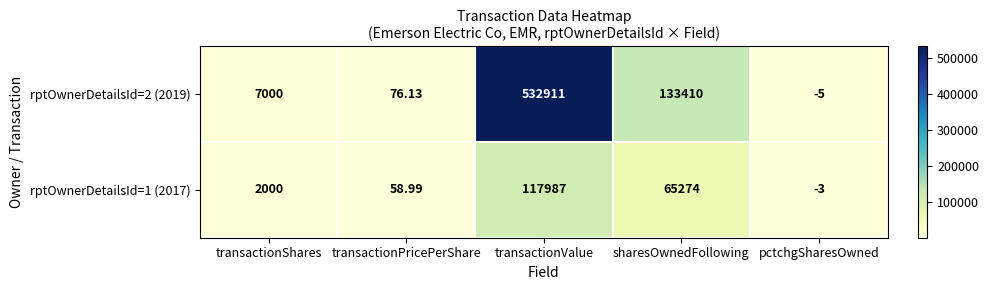

What is the spread (max minus min) of values at transactionShares?

5000.0